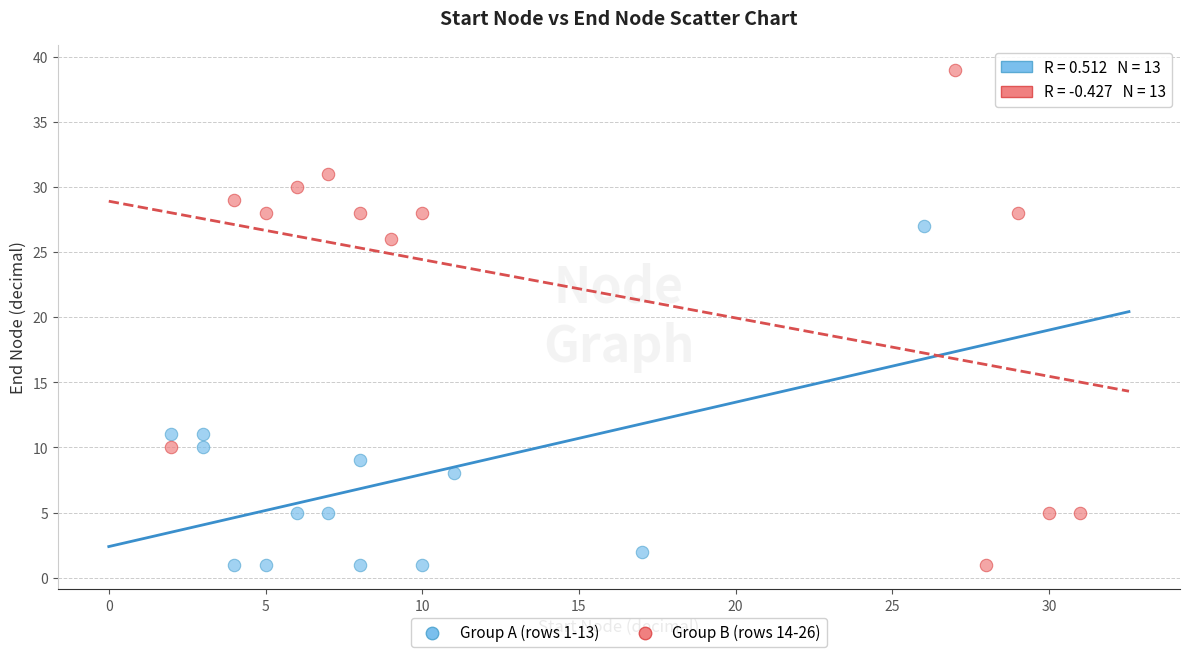

Which series reaches the maximum Y coordinate?

Group B (rows 14-26)